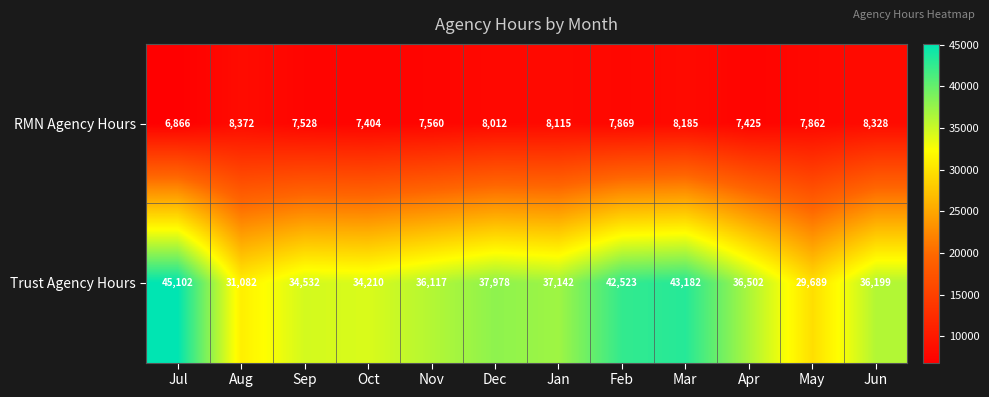

The value of RMN Agency Hours at Sep is 13435. True or false?

False